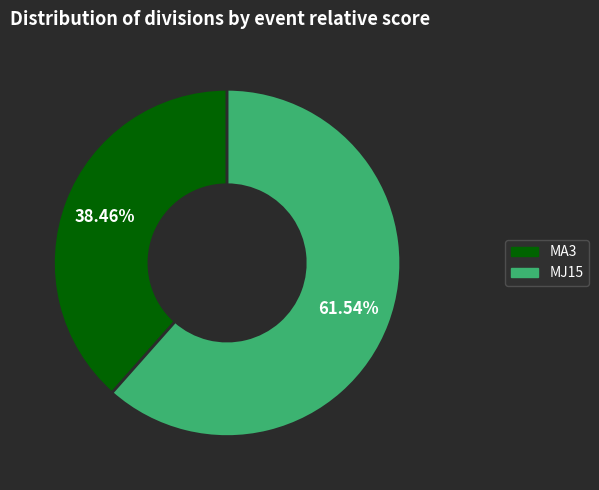

Which category has the smallest portion of the pie?

MA3